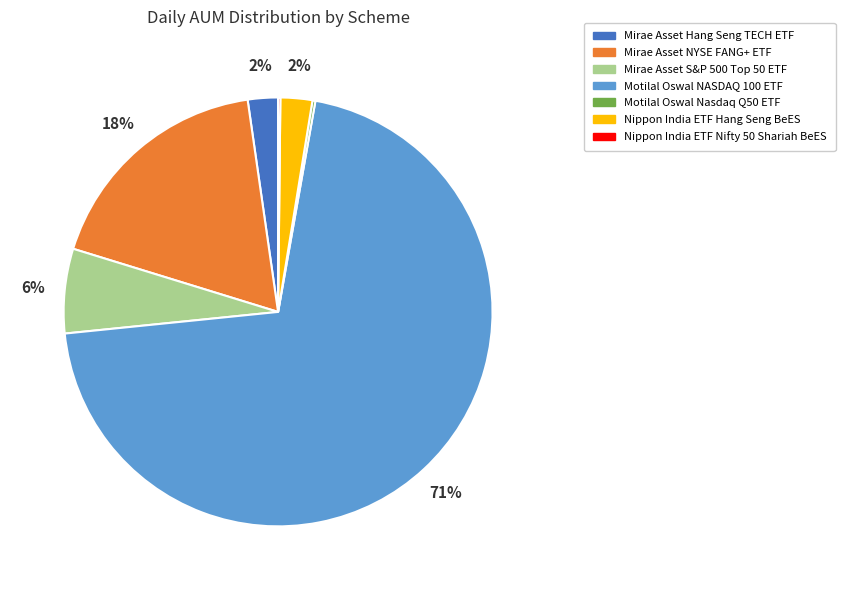

Which category has the biggest portion of the pie?

Motilal Oswal NASDAQ 100 ETF